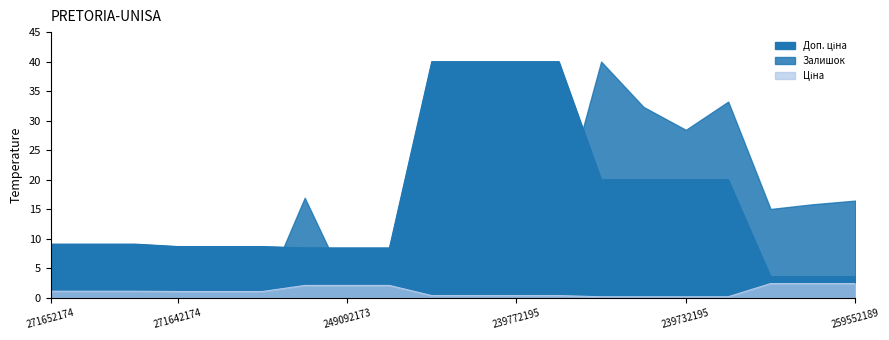

True or false: Доп. ціна and Ціна cross at least once.

False